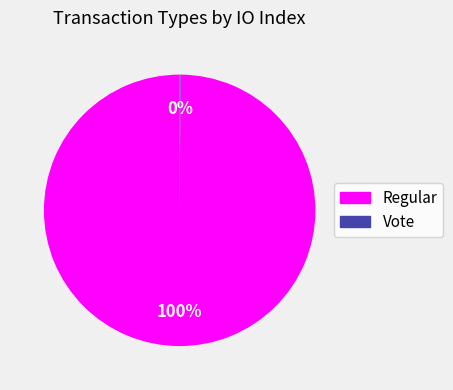

To the nearest percent, what is the average slice percentage?

50%